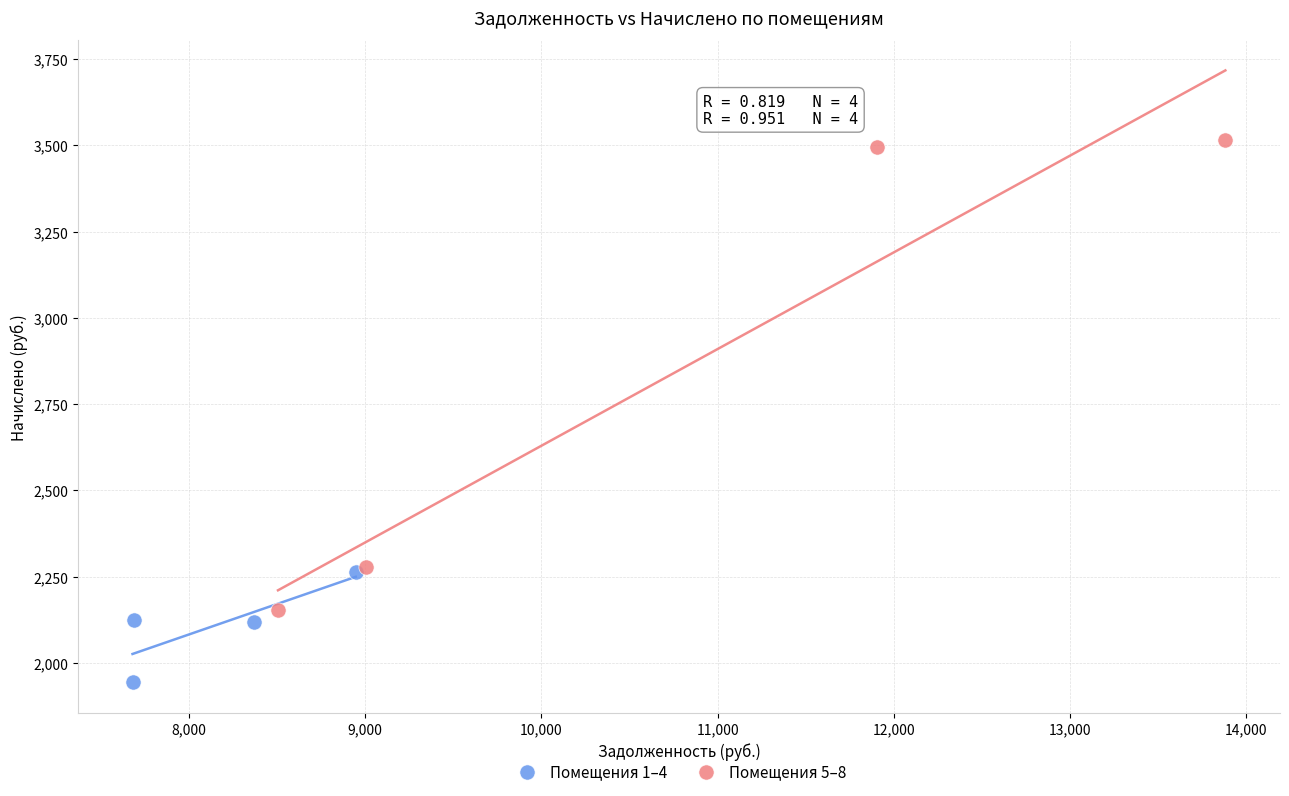

Which series reaches the minimum Y coordinate?

Помещения 1–4